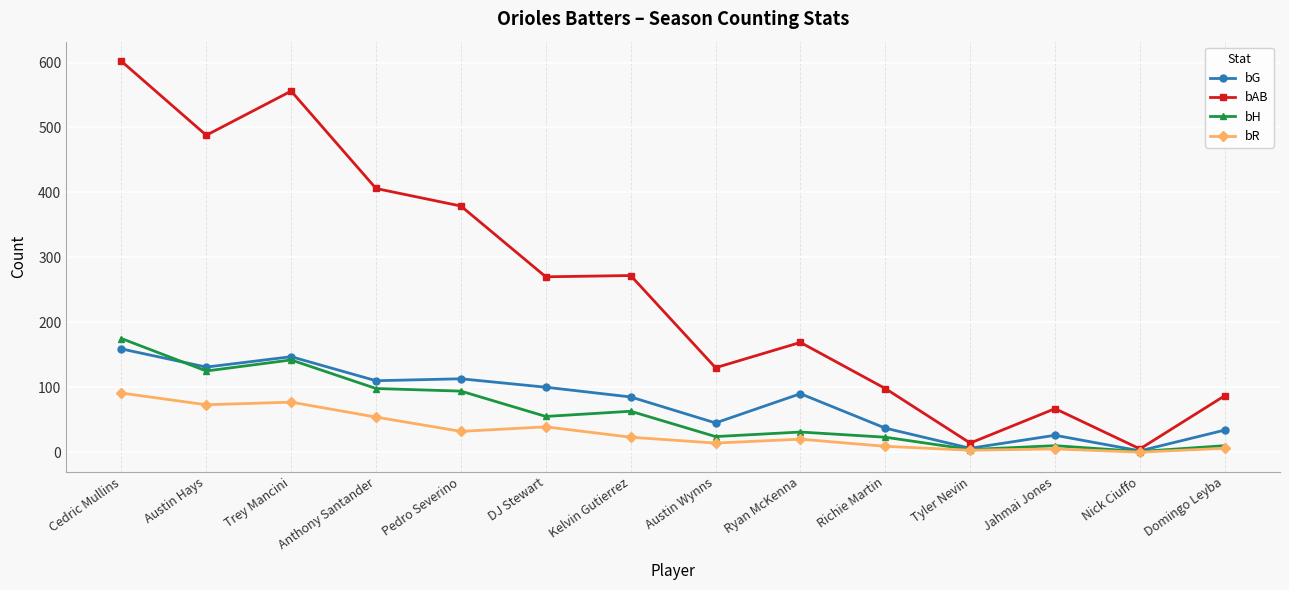

What is the label of the 9th point from the left?

Ryan McKenna